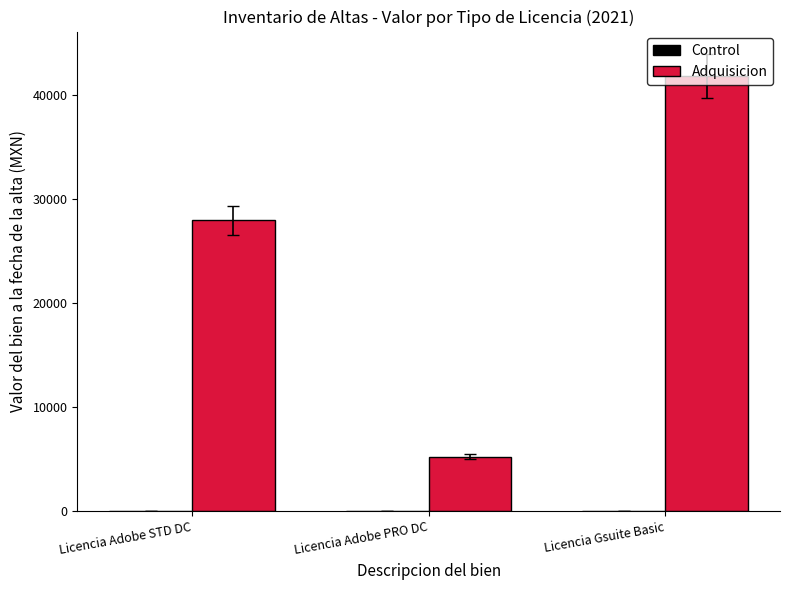

Where is Adquisicion nearest to the value 23521?

Licencia Adobe STD DC